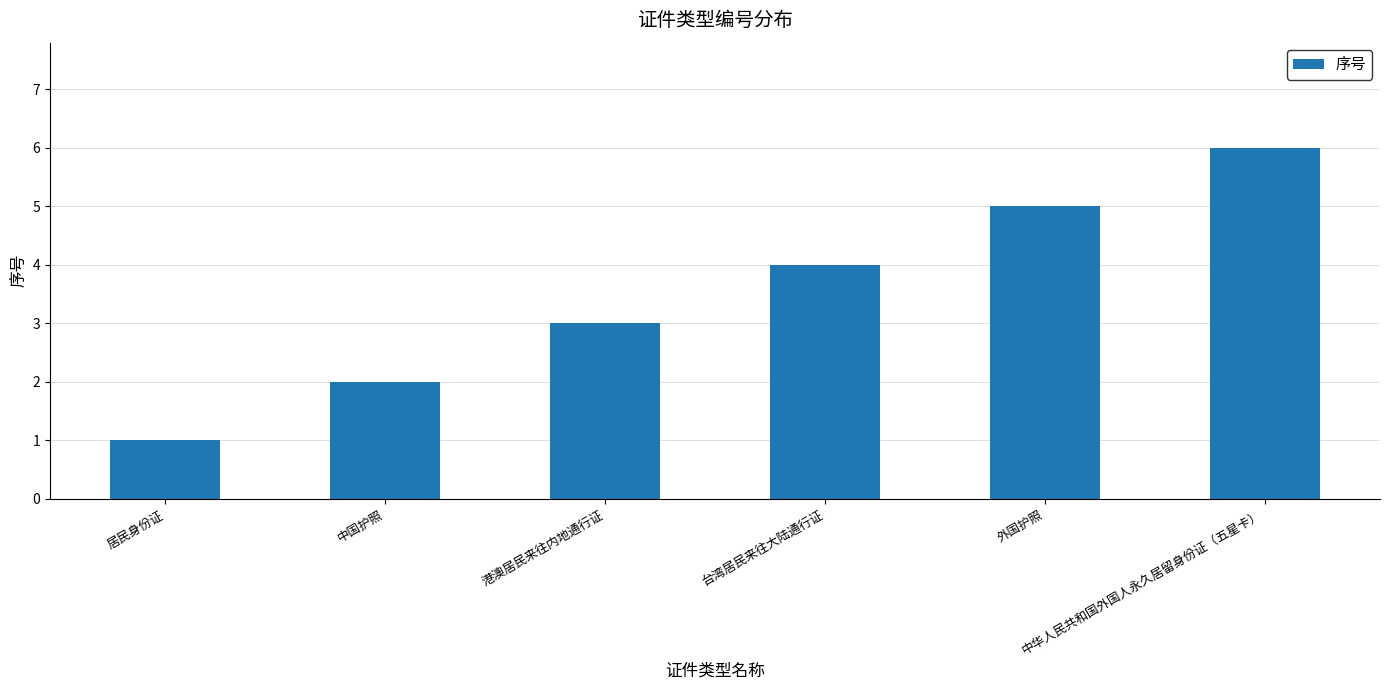

Which category has the lowest value across all series?

居民身份证